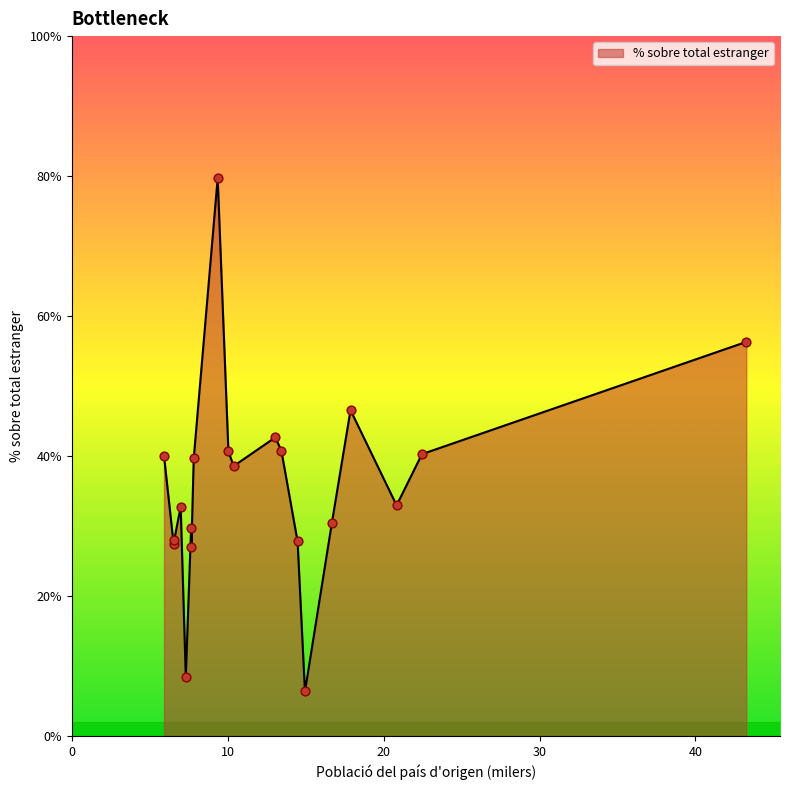

What is the maximum value shown in the chart?

79.7